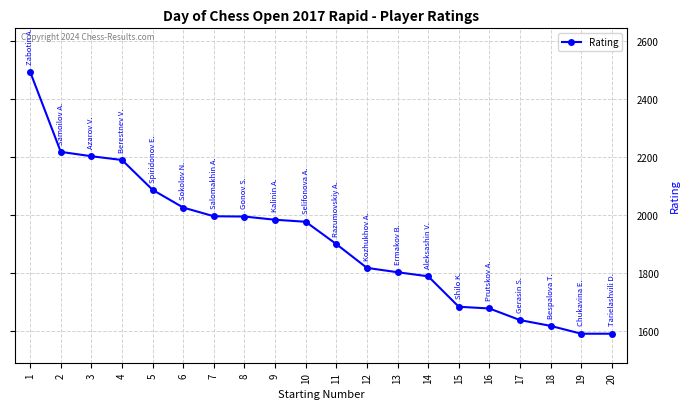

What is the change in value from 6 to 15?

-342